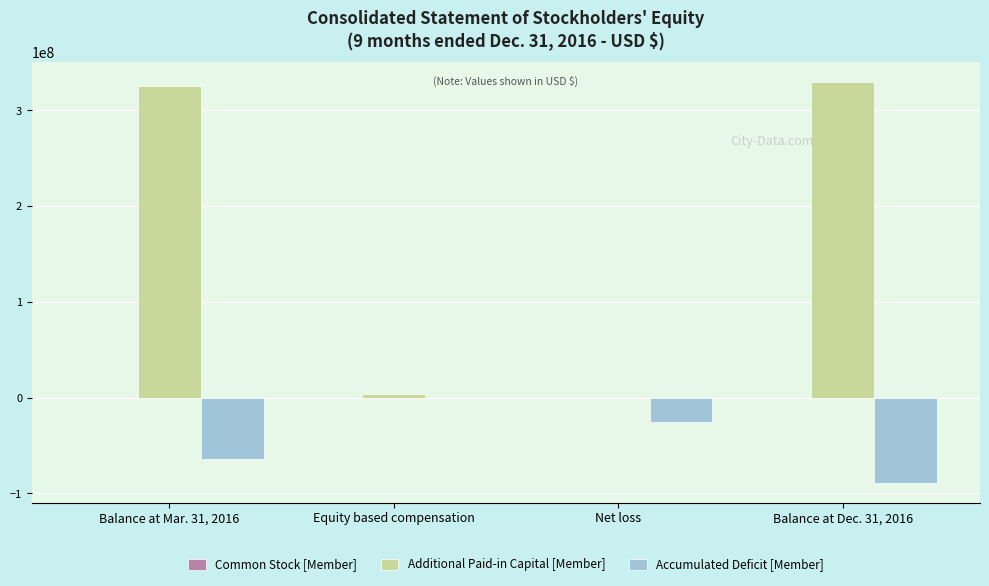

Which series changed the most between Balance at Mar. 31, 2016 and Equity based compensation?

Additional Paid-in Capital [Member]